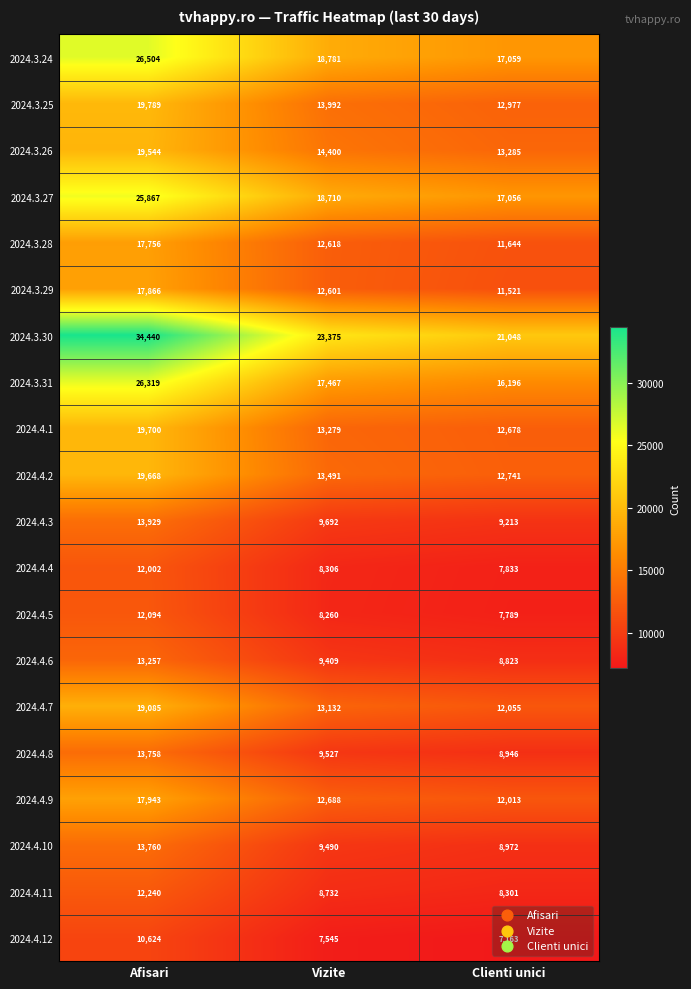

What is the sum of all 2024.3.31 values?

59982